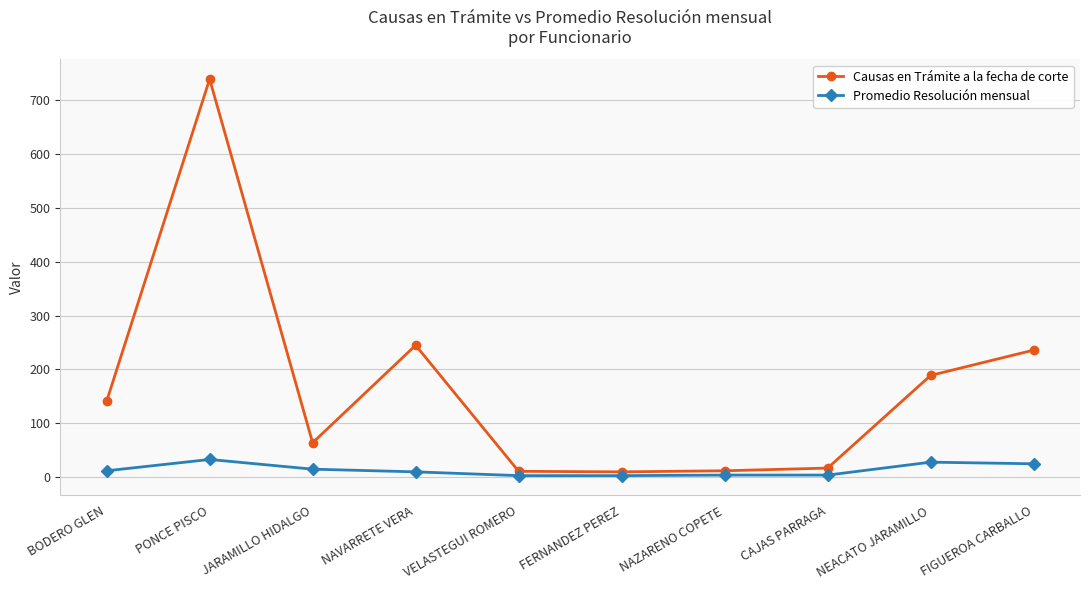

Rank the series at PONCE PISCO from lowest to highest value.

Promedio Resolución mensual, Causas en Trámite a la fecha de corte